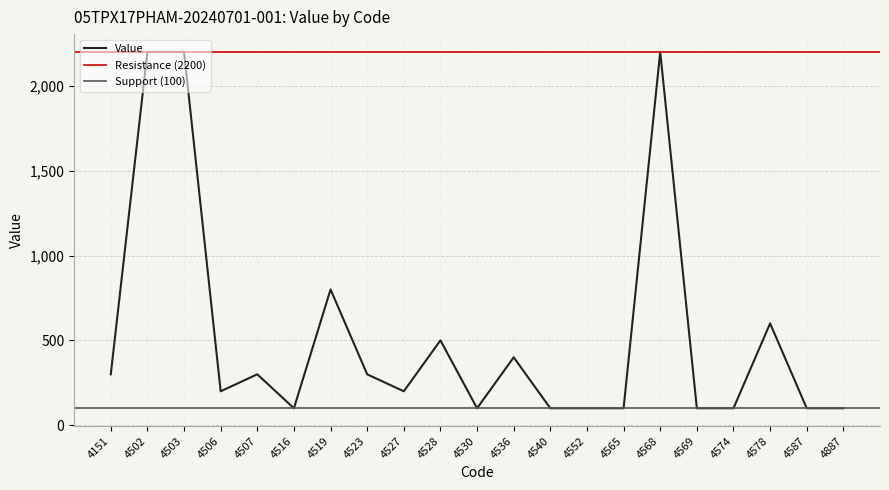

What is the change in value from 4527 to 4540?

-100